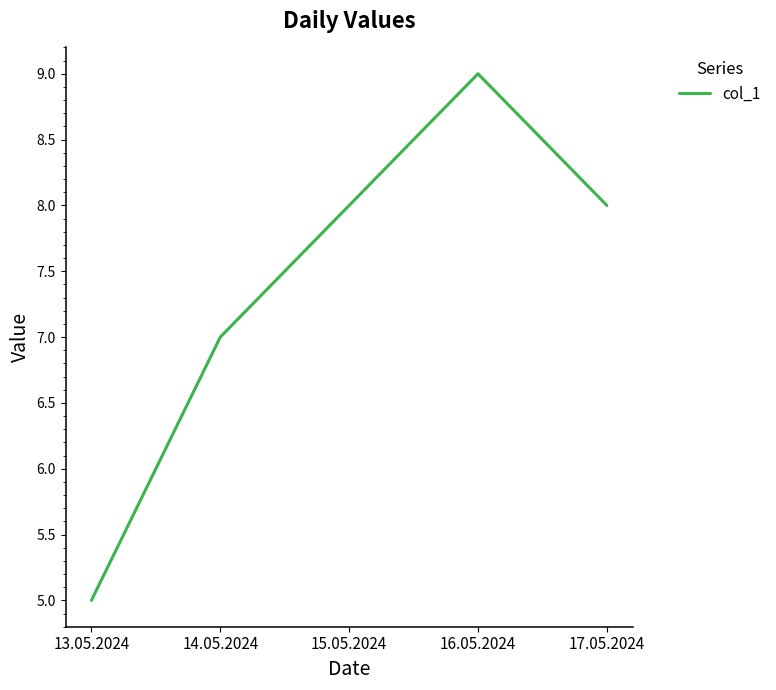

What position from the right is 15.05.2024?

3